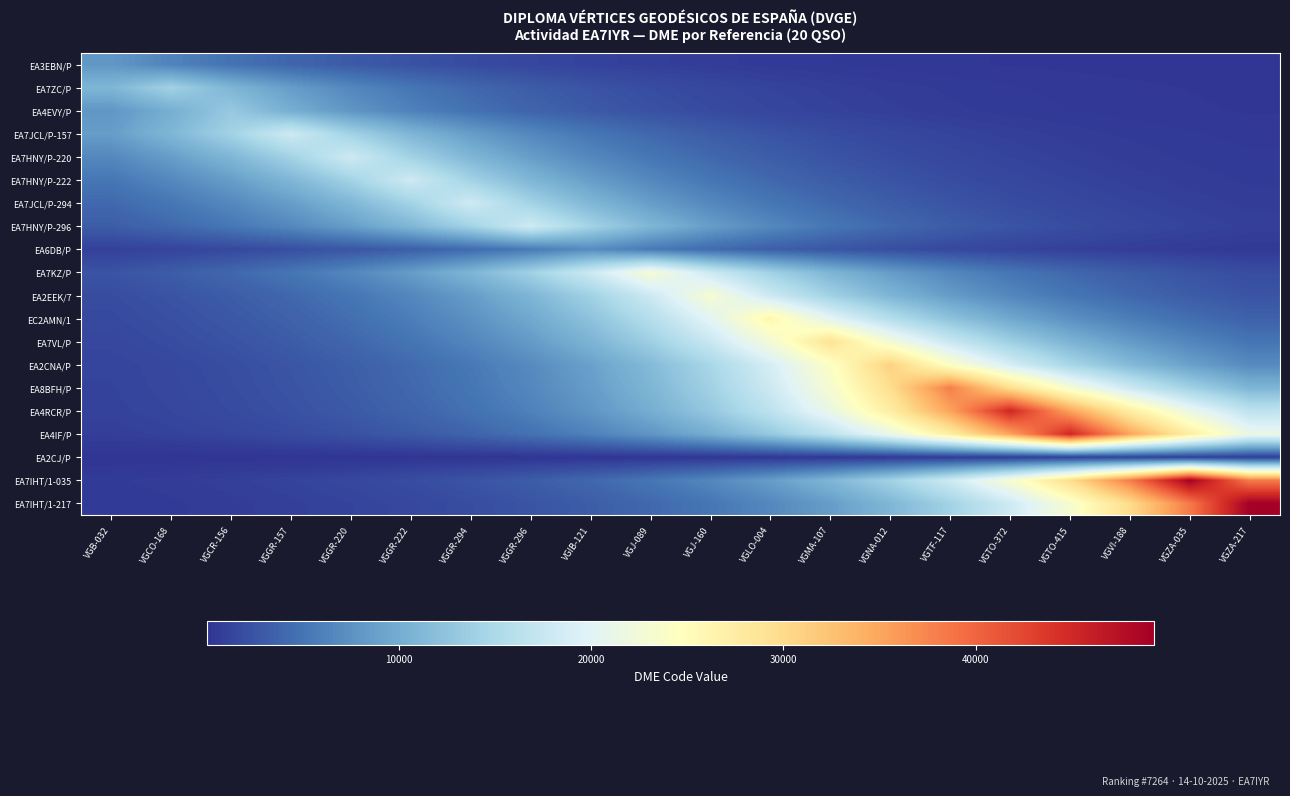

Which category has the highest value across all series?

VGZA-217